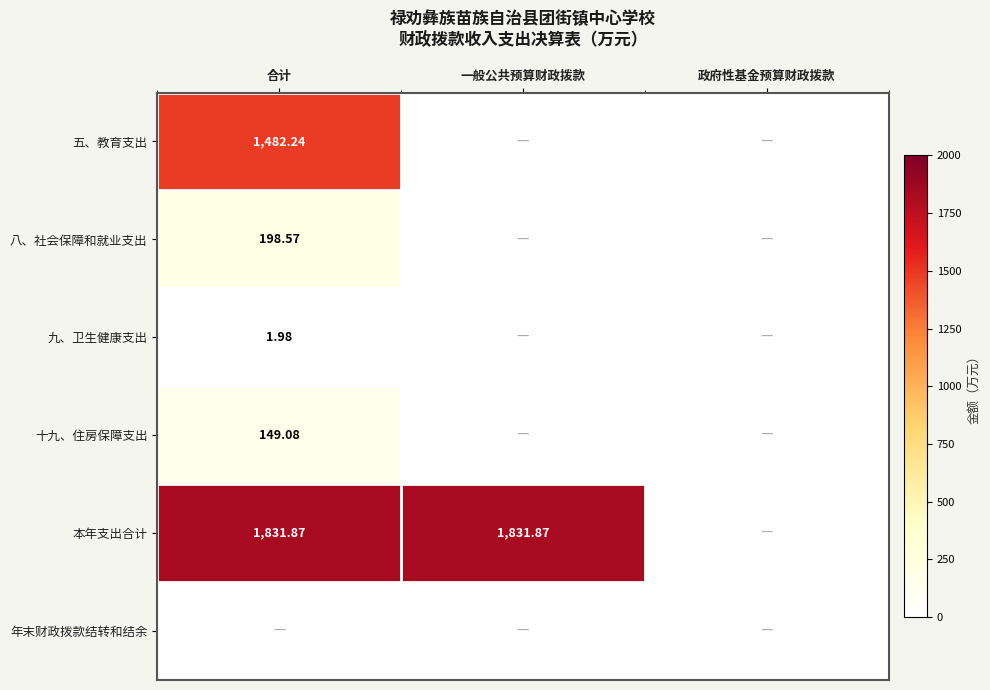

Rank the series by their maximum value, from highest to lowest.

本年支出合计, 五、教育支出, 八、社会保障和就业支出, 十九、住房保障支出, 九、卫生健康支出, 年末财政拨款结转和结余